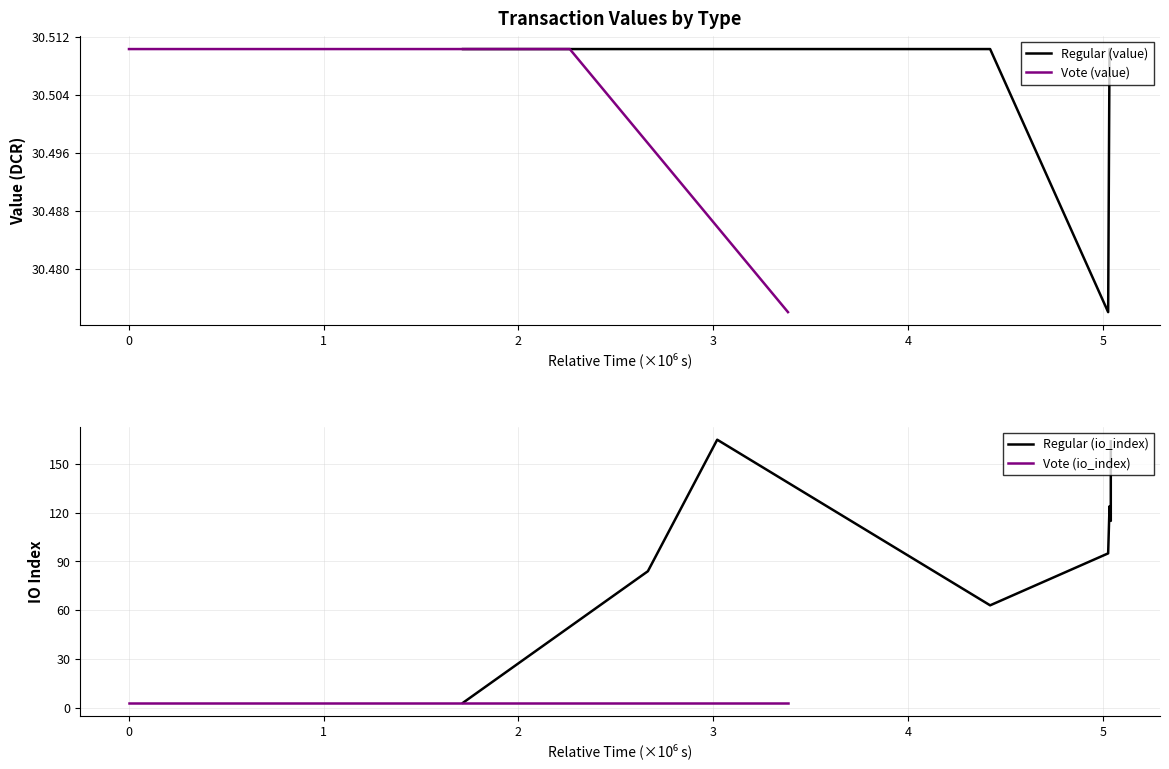

What is the difference between the highest and lowest values at 6?

161.0